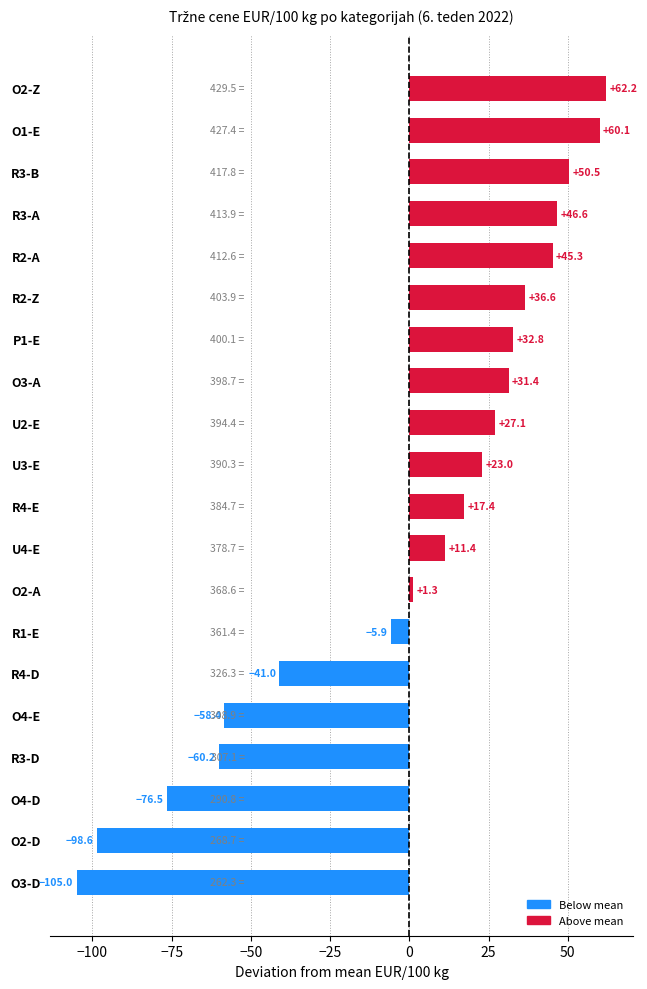

True or false: the data shows -67.1 at O2-D.

False